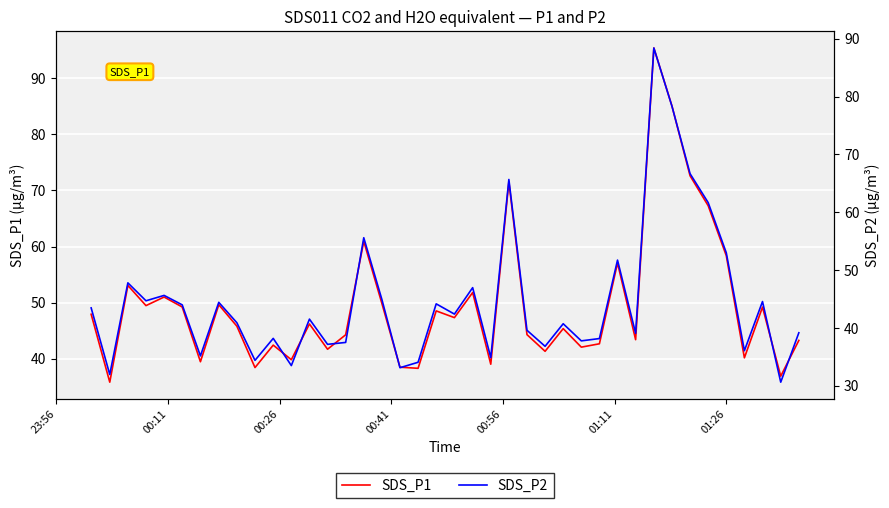

What are all the series names shown in the legend?

SDS_P1, SDS_P2